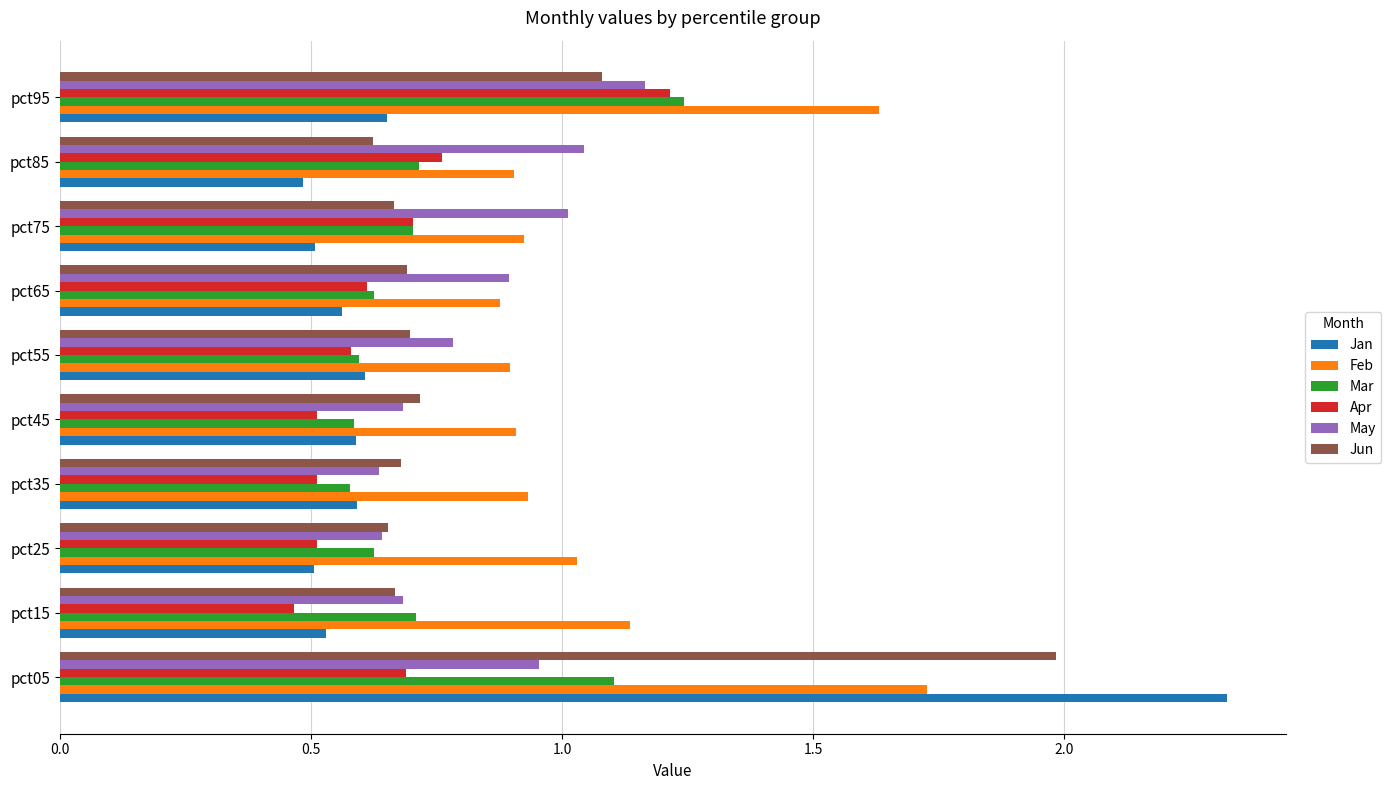

Which category has the highest value in the Mar series?

pct95